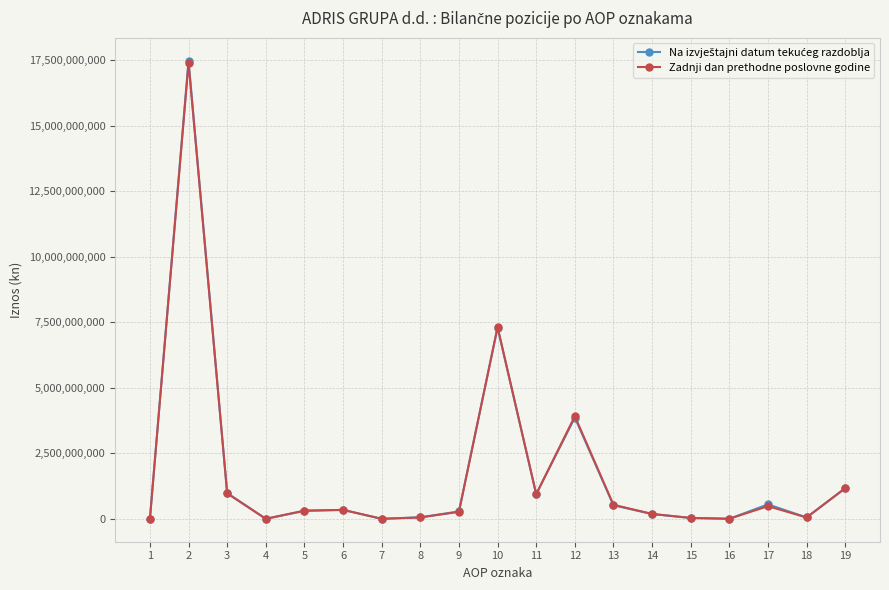

At how many categories does at least one series exceed 9351617606?

1